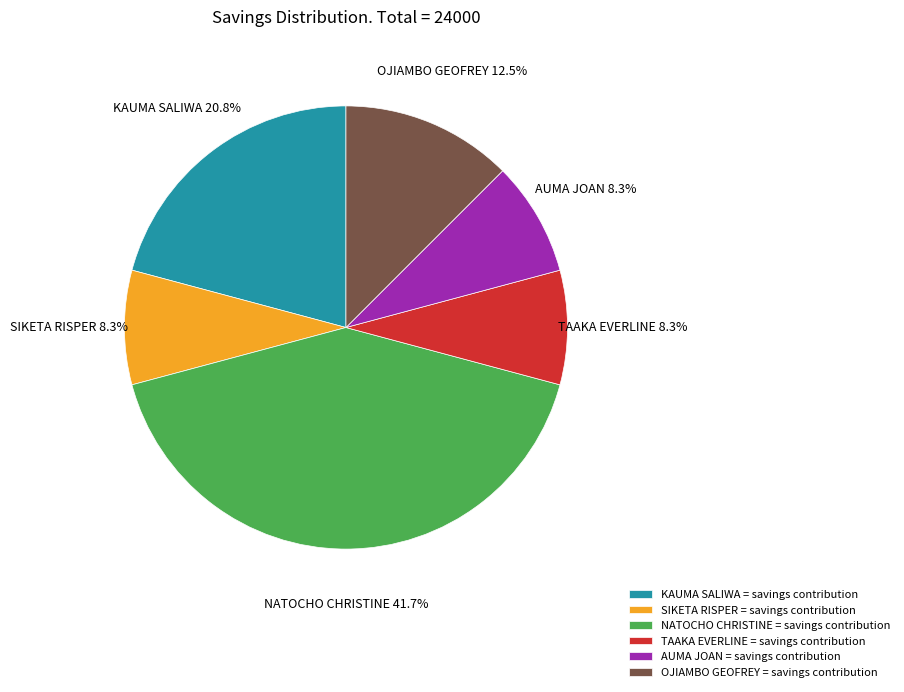

How much of the chart is everything except NATOCHO CHRISTINE = savings contribution?

58.3%